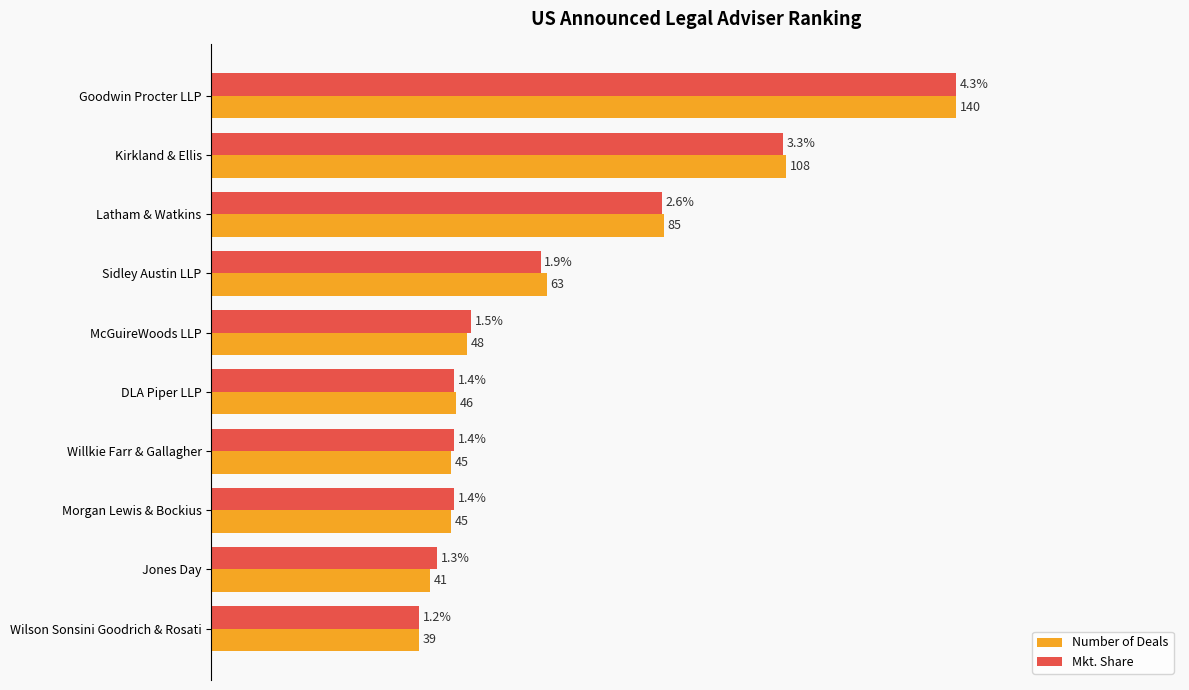

What are all the series names shown in the legend?

Number of Deals, Mkt. Share